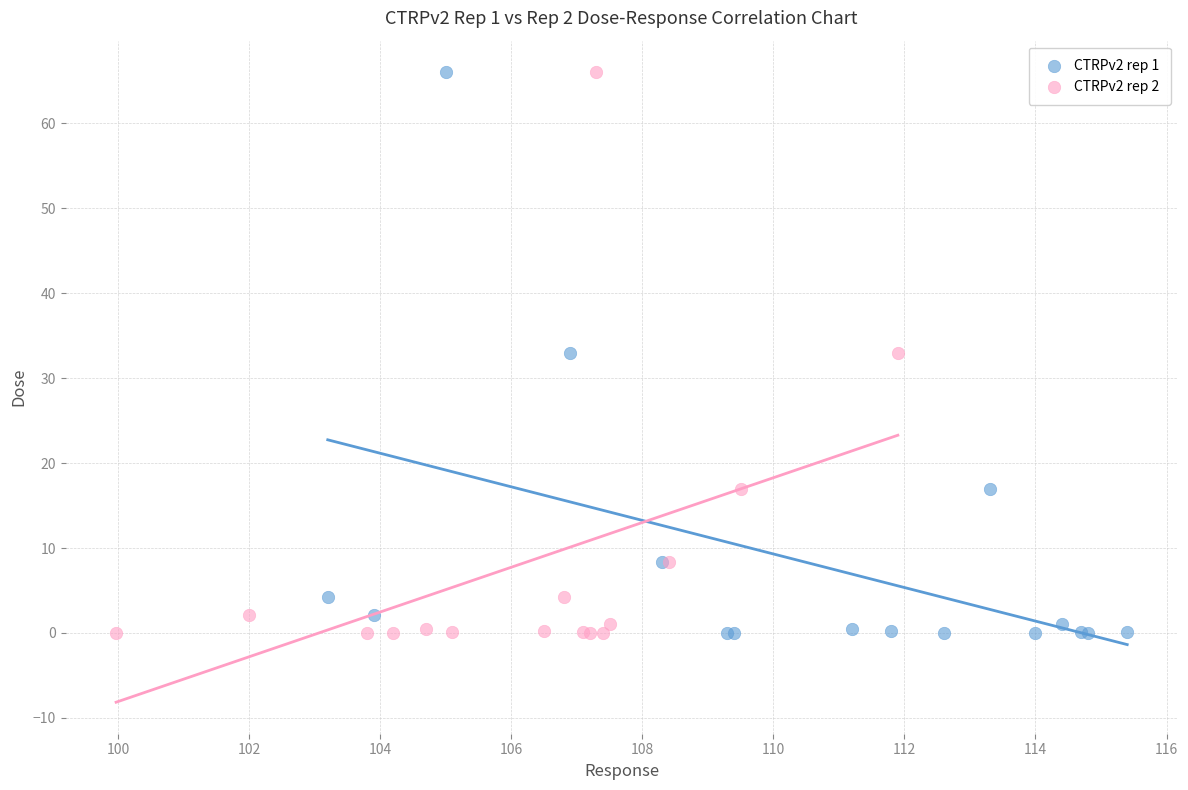

What are all the series names shown in the legend?

CTRPv2 rep 1, CTRPv2 rep 2